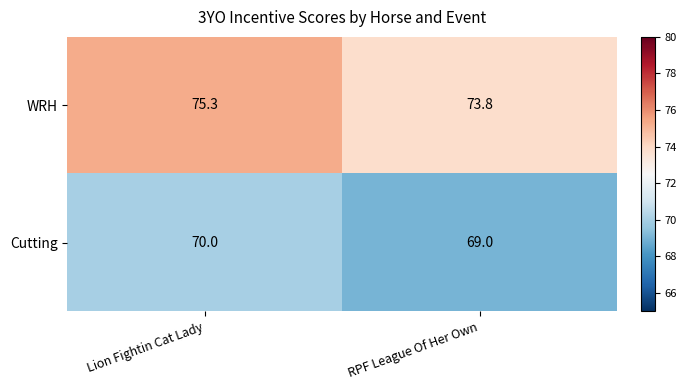

How many series are shown in this chart?

2